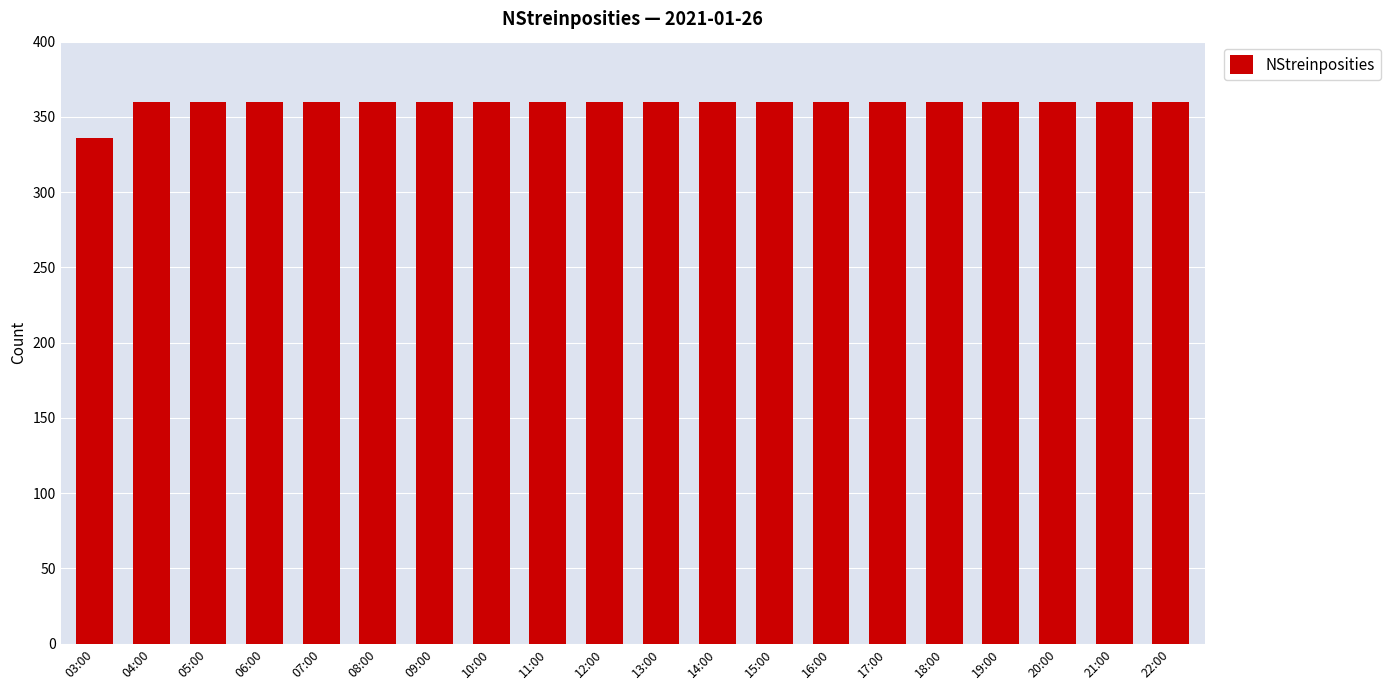

What is the difference between the maximum and minimum values?

24